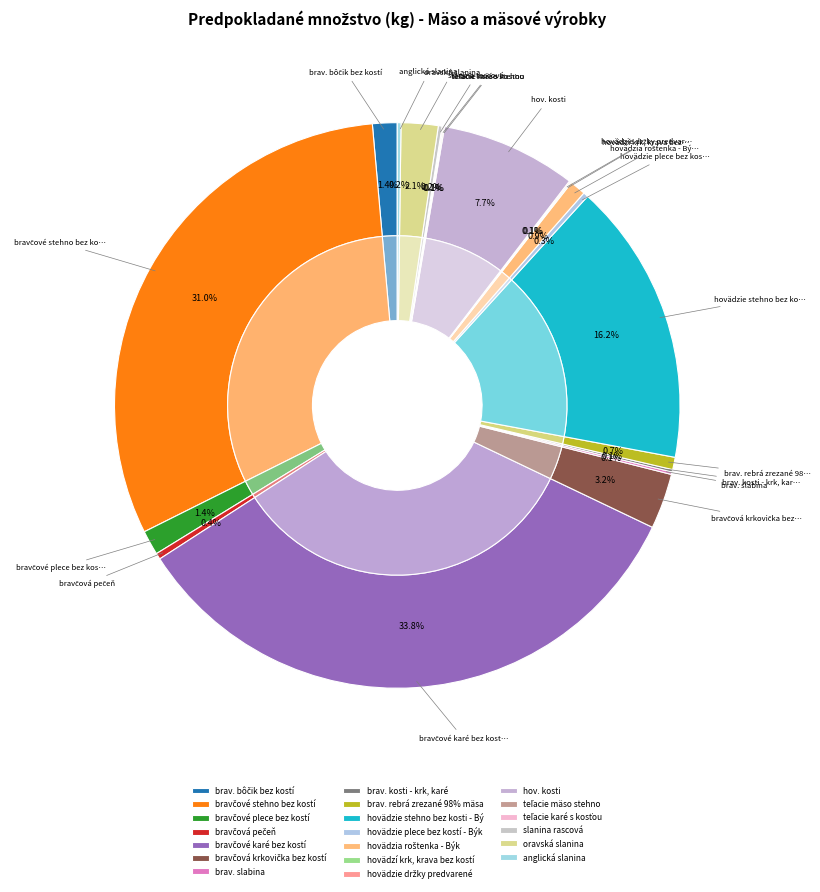

Between hovädzí krk, krava bez kostí and bravčová pečeň, which is larger?

bravčová pečeň